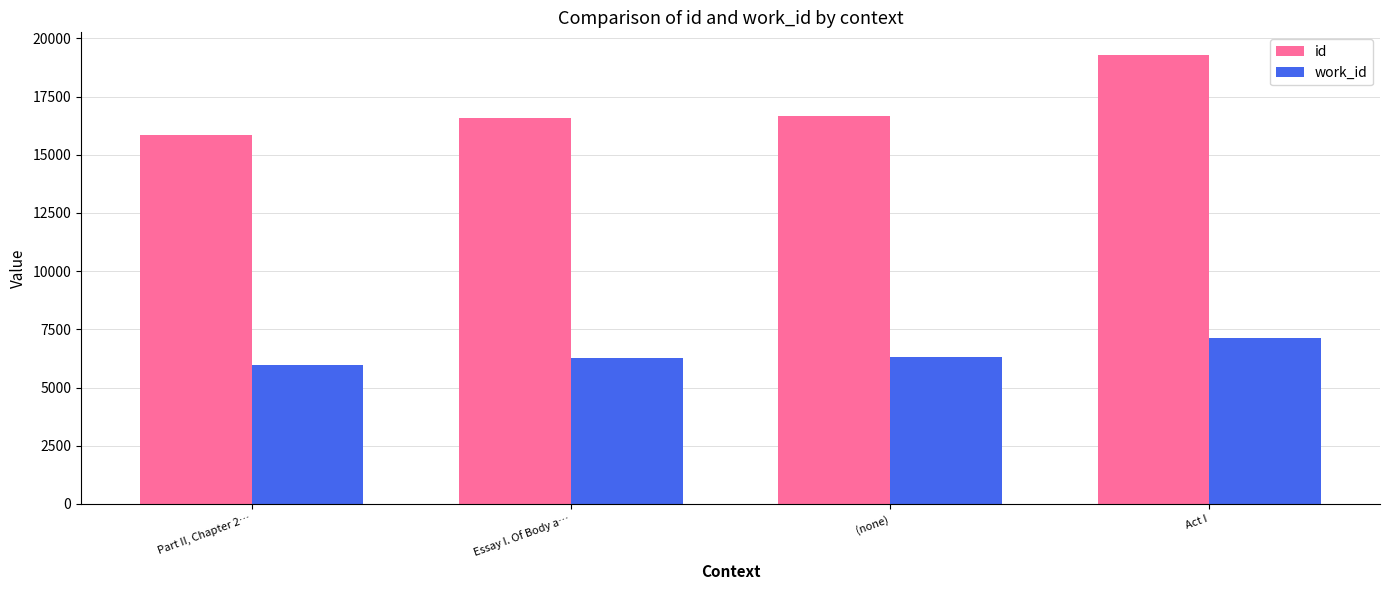

Which category has the lowest value across all series?

Part II, Chapter 2…